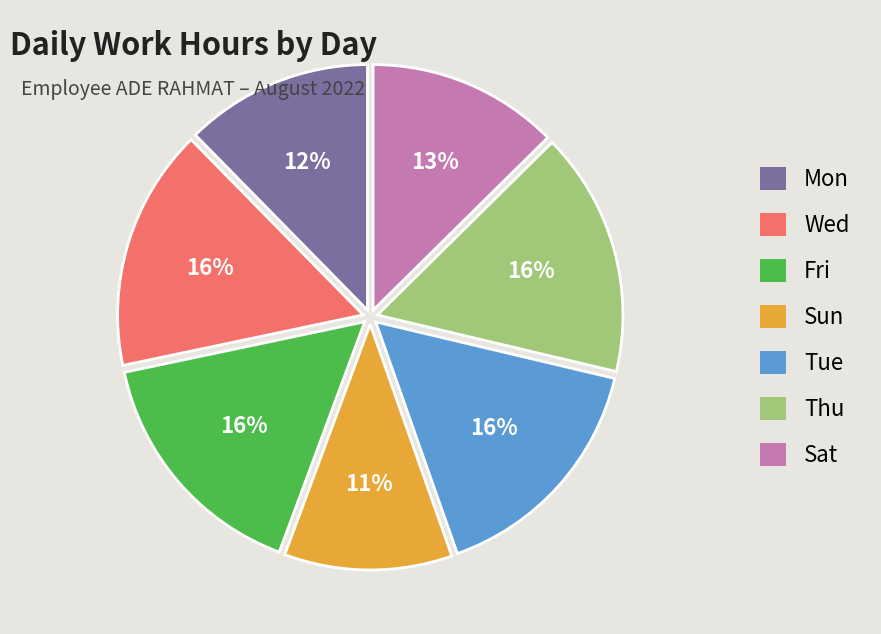

How many segments does this pie chart have?

7